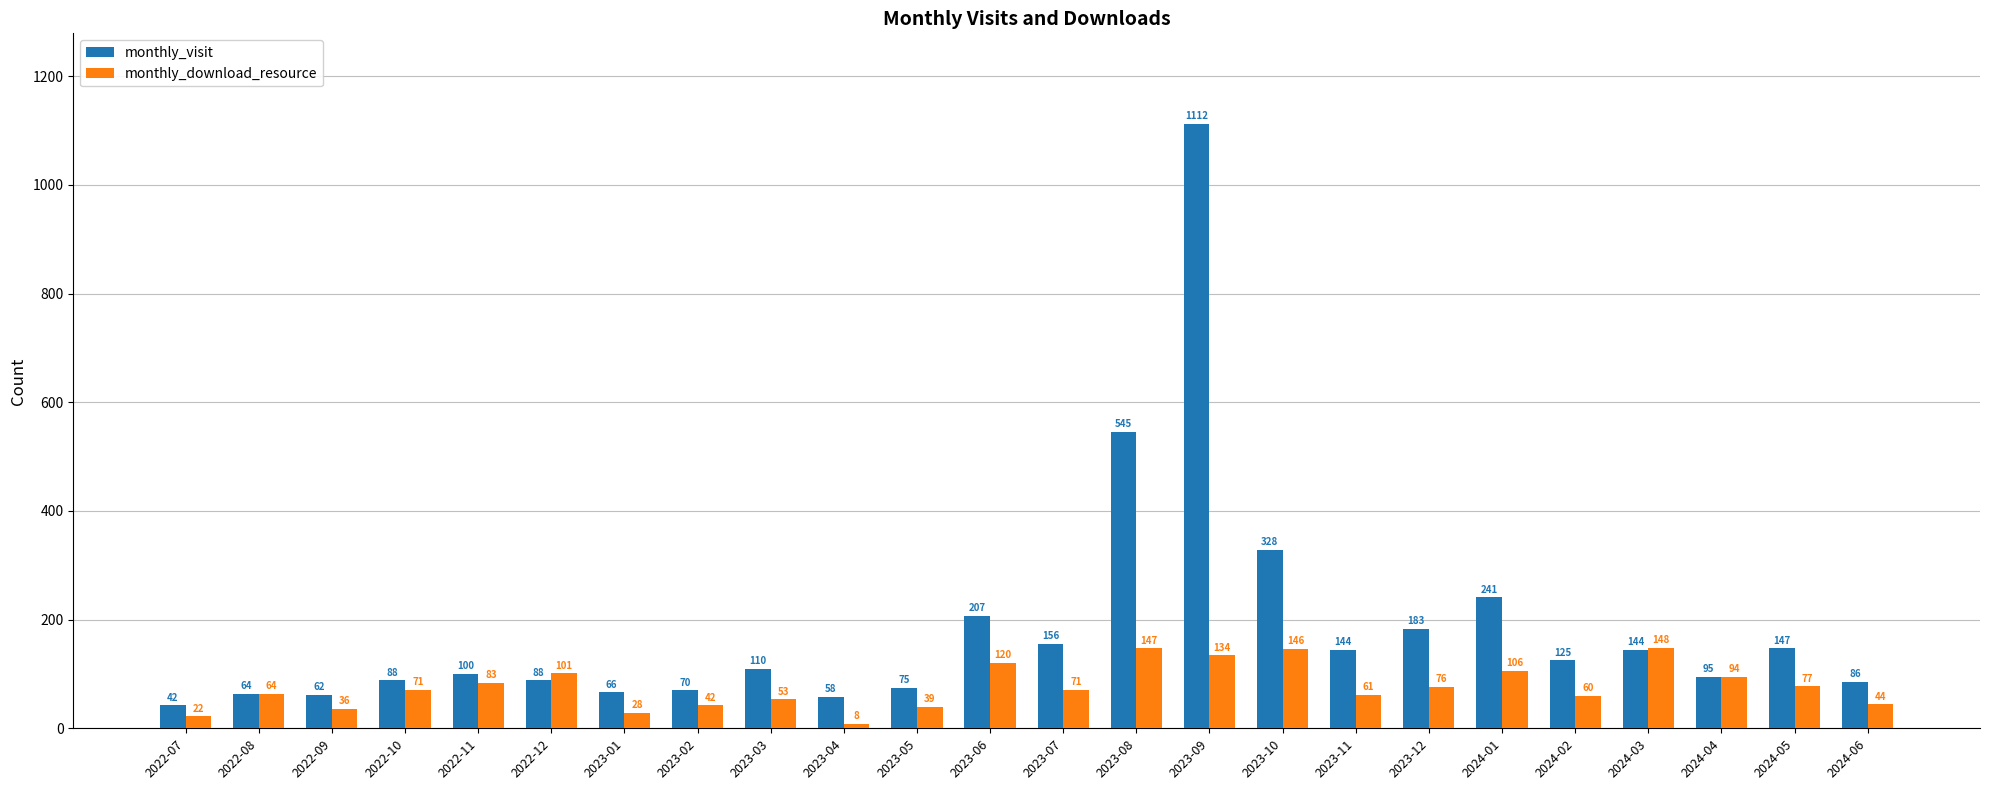

True or false: monthly_download_resource has a value of 52 at 2022-12.

False